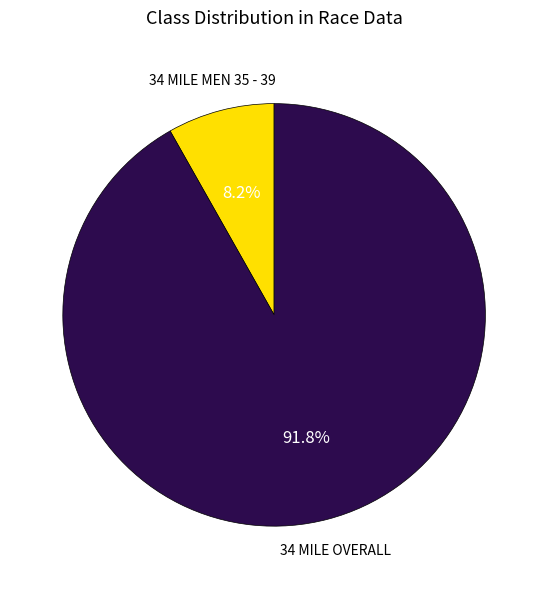

Is there any slice that represents more than half of the pie?

Yes